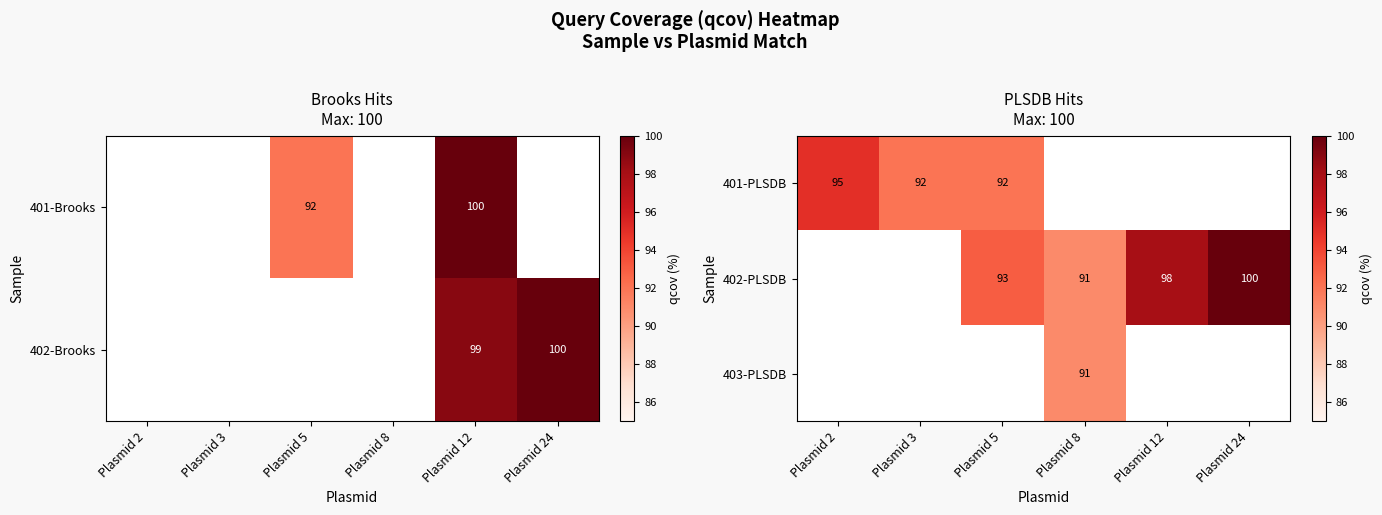

What is the minimum value shown in the chart?

91.0